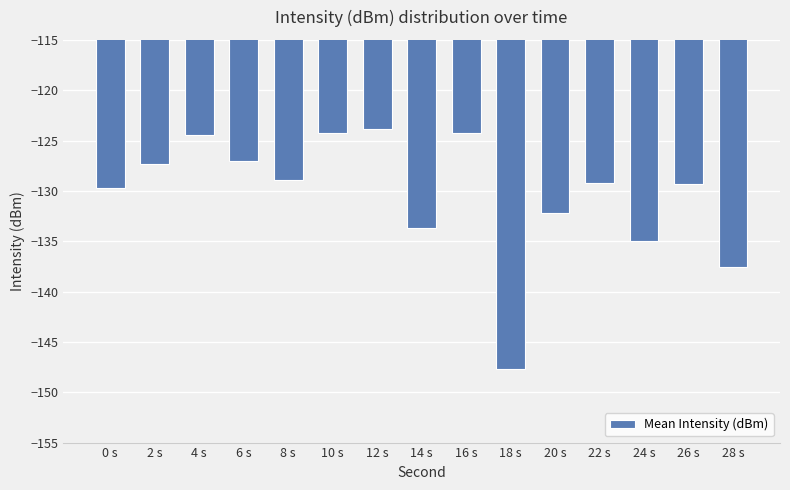

Where does the data first go above -129?

2 s